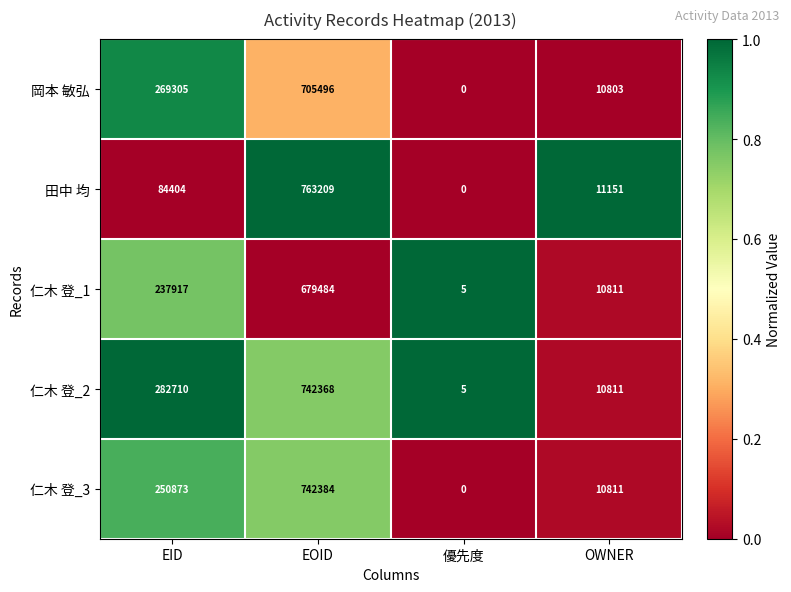

Which series changed the most between EOID and OWNER?

田中 均